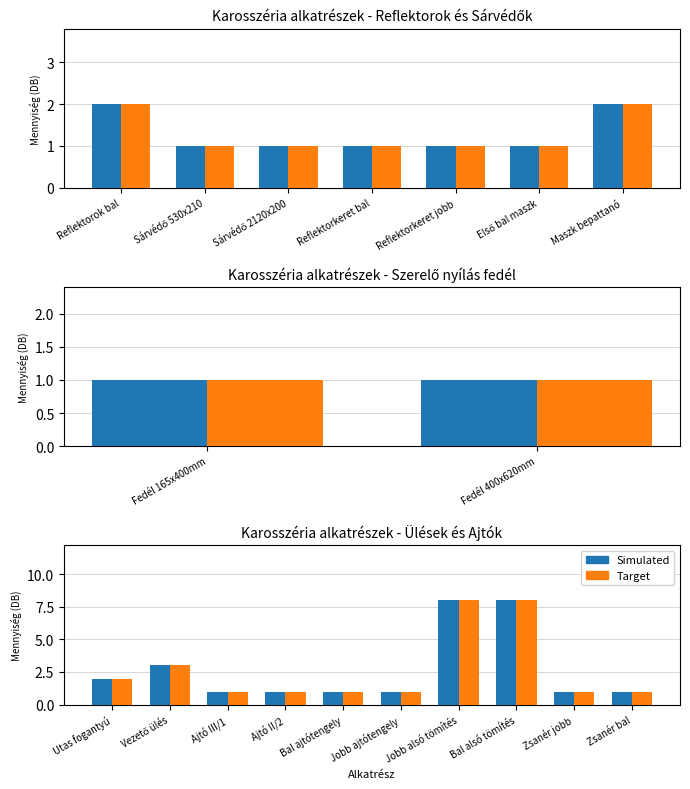

What is the sum of all Simulated values?

27